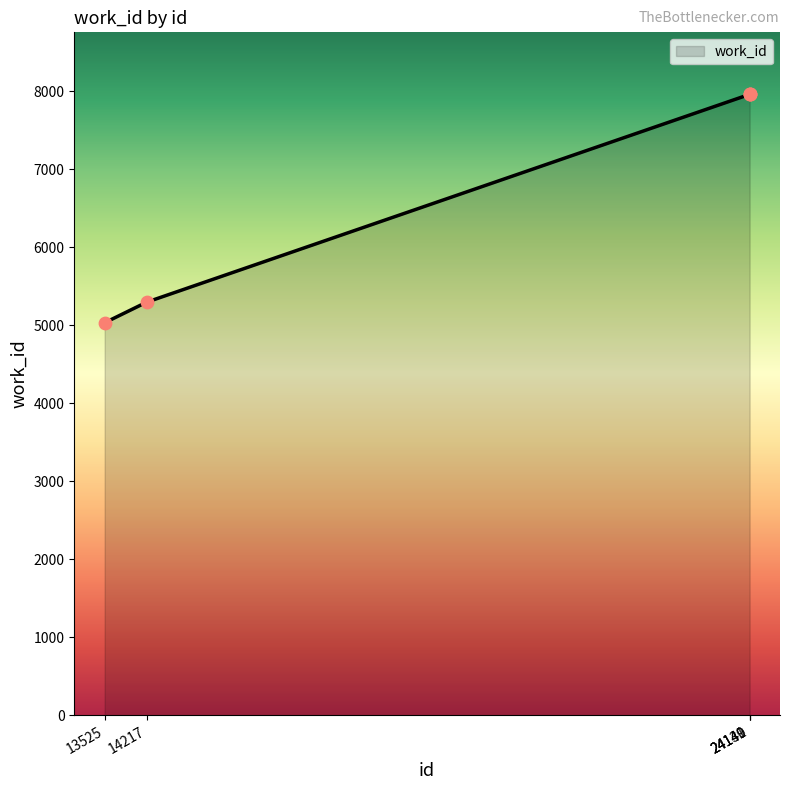

What is the ratio of the value at 13525 to the value at 24139?

0.6